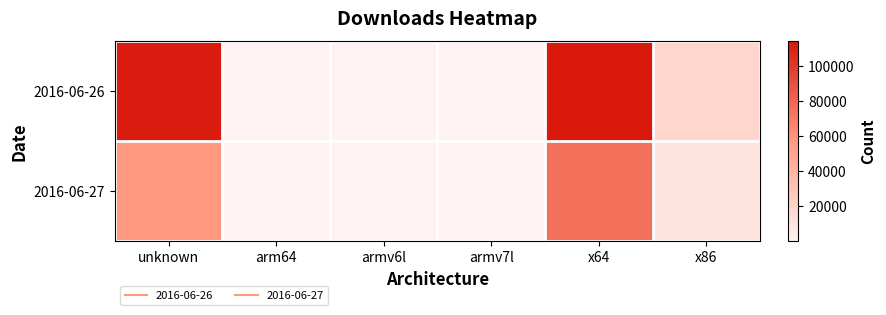

Reading left to right, transcribe all the data shown in this chart.

2016-06-26: unknown=113132	arm64=118	armv6l=186	armv7l=307	x64=114492	x86=18143
2016-06-27: unknown=56377	arm64=96	armv6l=100	armv7l=168	x64=74969	x86=9822